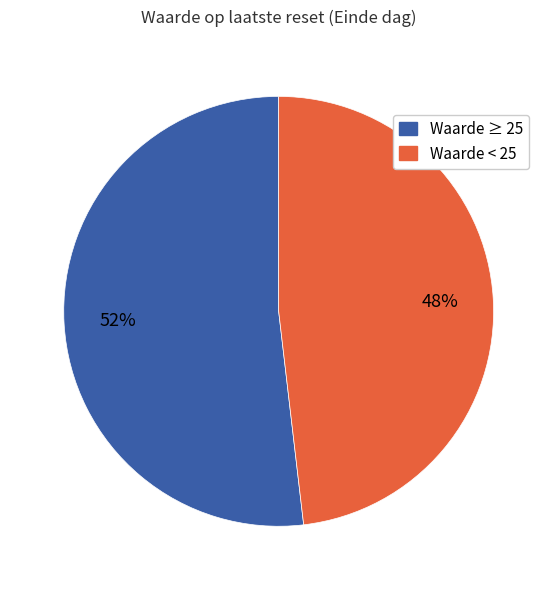

To the nearest percent, what is the difference between the largest and smallest slice percentages?

4%